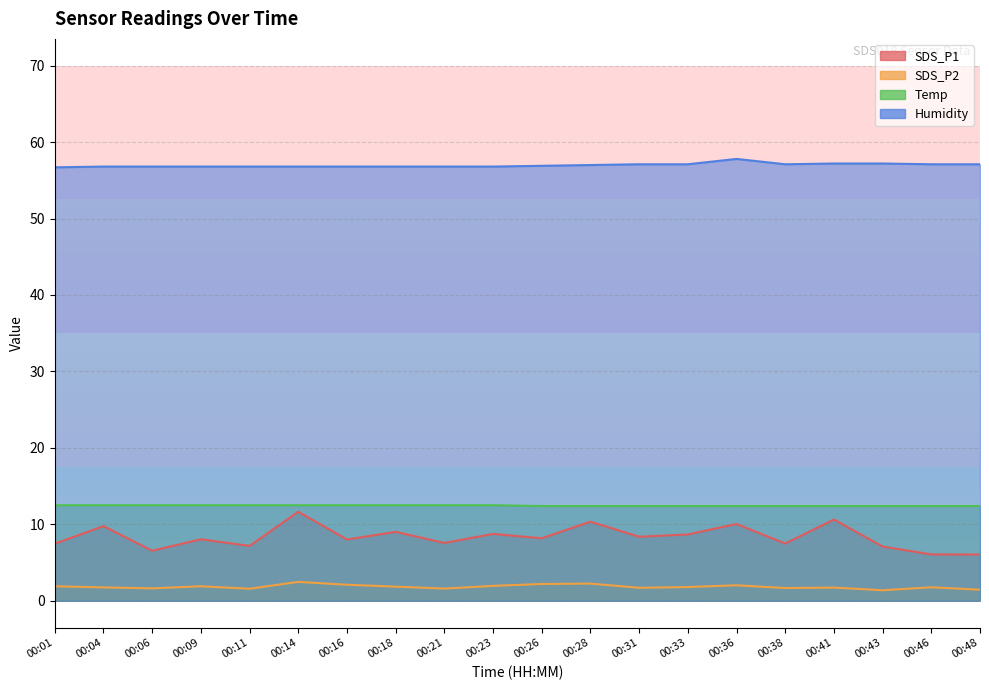

What are all the series names shown in the legend?

SDS_P1, SDS_P2, Temp, Humidity